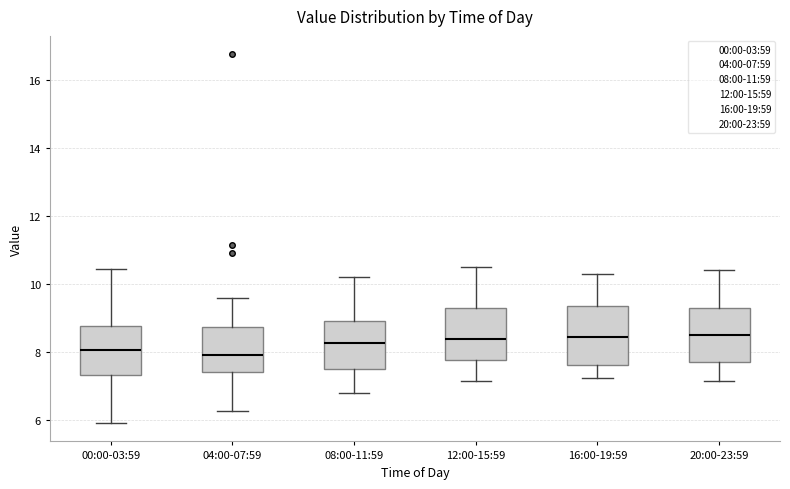

Reading left to right, read every box against the y-axis: the position of its median line, the range the box covers, and the ends of its whiskers. The values are not printed on the chart, so give them approximately, as read against the axis.

00:00-03:59: median 8.0, box 7.4 to 8.8, whiskers 6.0 to 10.4
04:00-07:59: median 8.0, box 7.4 to 8.8, whiskers 6.2 to 9.6
08:00-11:59: median 8.2, box 7.6 to 9.0, whiskers 6.8 to 10.2
12:00-15:59: median 8.4, box 7.8 to 9.2, whiskers 7.2 to 10.6
16:00-19:59: median 8.4, box 7.6 to 9.4, whiskers 7.2 to 10.4
20:00-23:59: median 8.6, box 7.8 to 9.2, whiskers 7.2 to 10.4